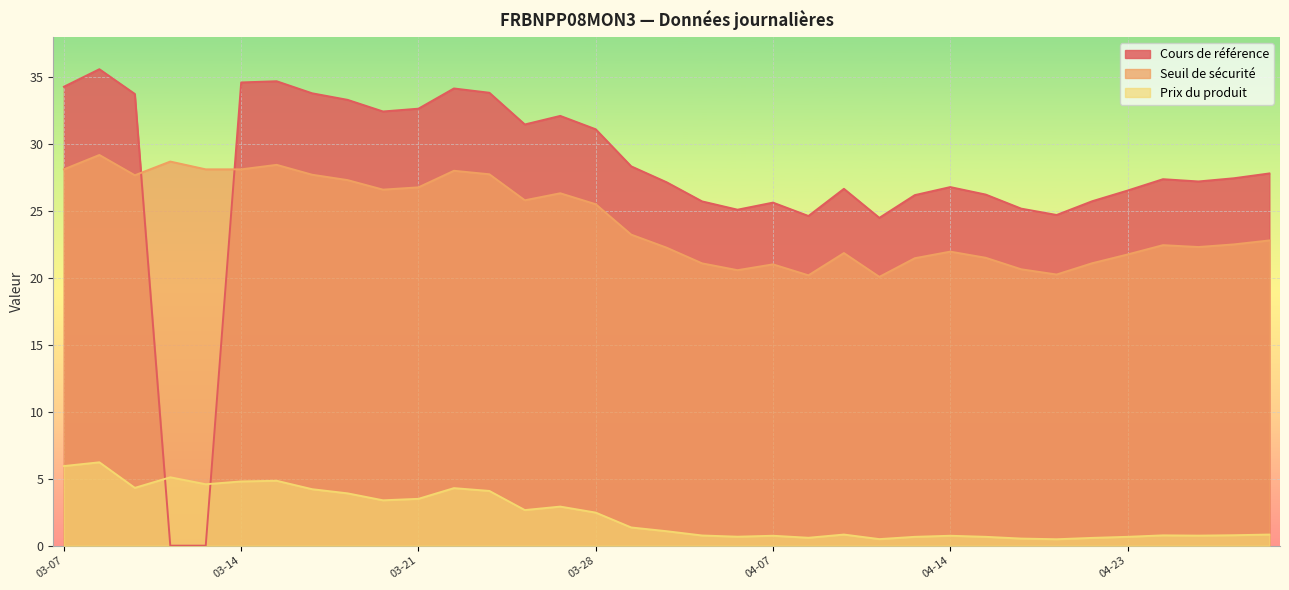

Reading left to right, extract all data points from this chart.

Cours de référence: 34.3	35.6	33.8	0.0	0.0	34.6	34.7	33.8	33.3	32.5	32.7	34.2	33.9	31.5	32.1	31.1	28.4	27.2	25.7	25.1	25.6	24.6	26.7	24.5	26.2	26.8	26.2	25.2	24.7	25.7	26.5	27.4	27.2	27.5	27.8
Seuil de sécurité: 28.1	29.2	27.7	28.7	28.1	28.1	28.5	27.7	27.3	26.6	26.8	28.0	27.8	25.8	26.3	25.5	23.2	22.3	21.1	20.6	21.0	20.2	21.9	20.1	21.5	22.0	21.5	20.7	20.3	21.1	21.8	22.5	22.3	22.5	22.8
Prix du produit: 6.0	6.2	4.3	5.1	4.6	4.8	4.8	4.2	3.9	3.4	3.5	4.3	4.1	2.7	2.9	2.5	1.4	1.1	0.8	0.7	0.7	0.6	0.8	0.5	0.7	0.7	0.7	0.5	0.5	0.6	0.7	0.8	0.8	0.8	0.8